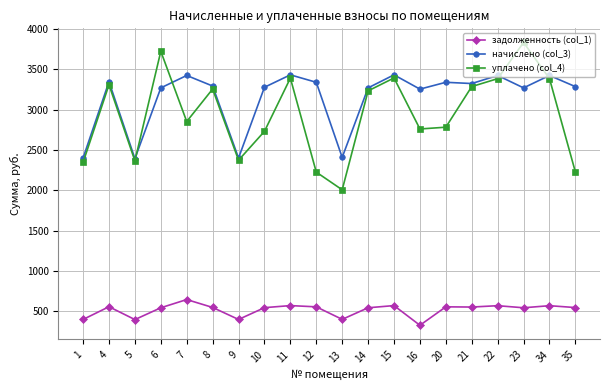

The задолженность (col_1) series shows 127.8 at 11. True or false?

False